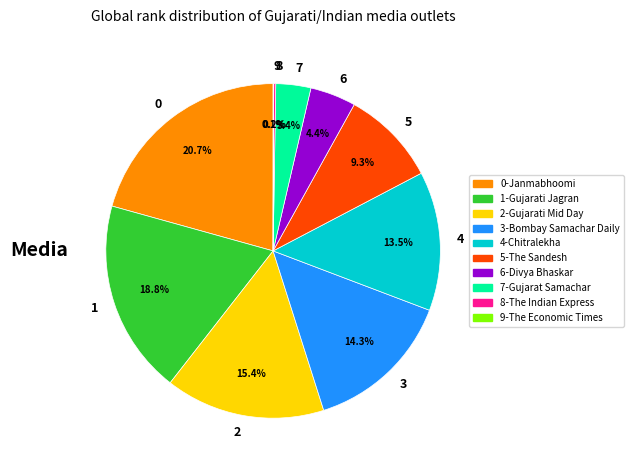

Which category has the biggest portion of the pie?

0